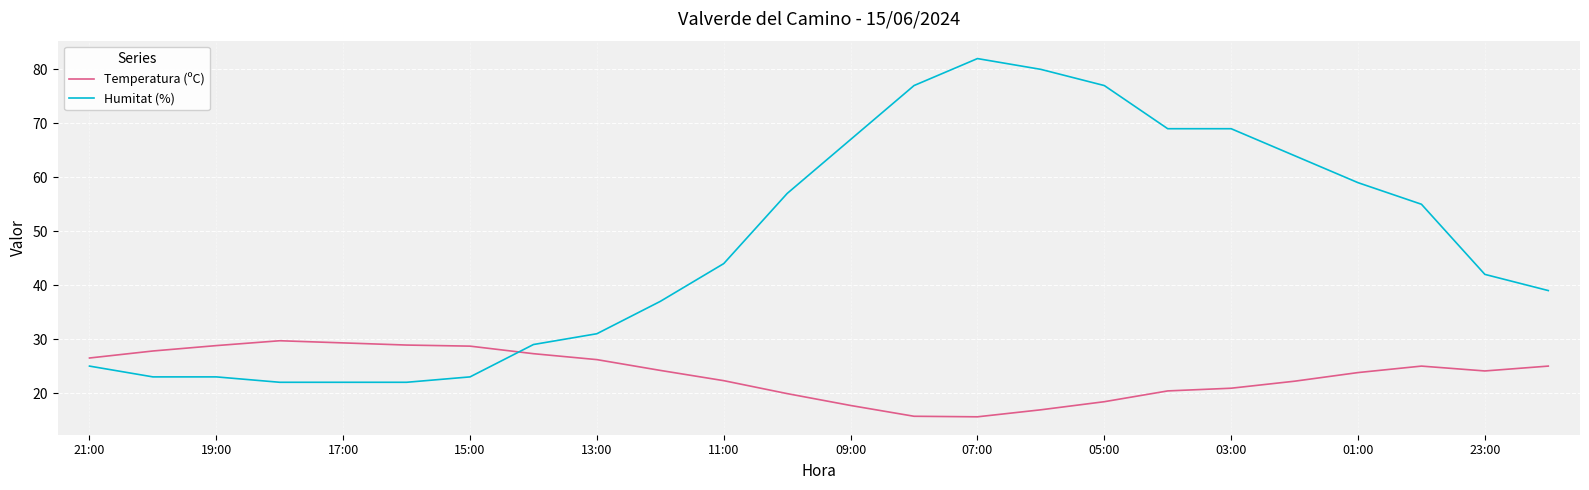

Which series has the widest spread of values?

Humitat (%)